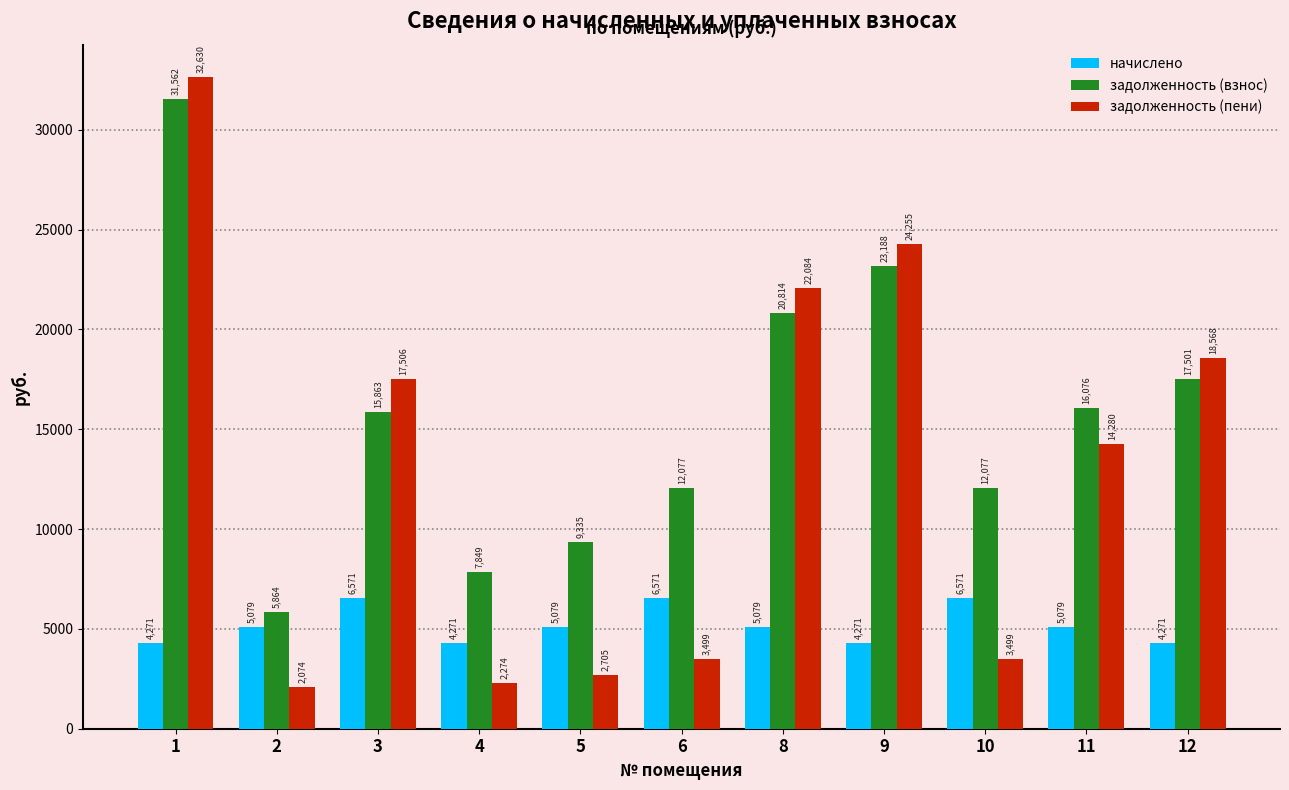

Is it true that начислено equals 7360.8 at 9?

False